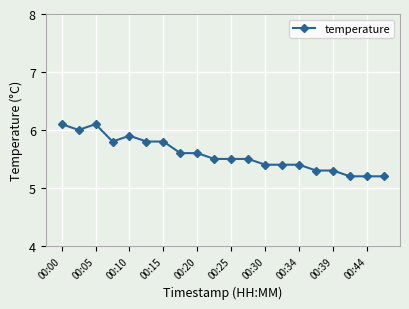

What is the maximum value shown in the chart?

6.1